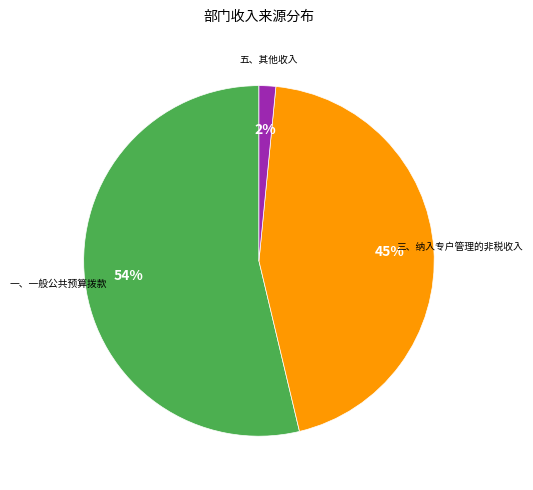

Is there any slice that represents more than half of the pie?

Yes